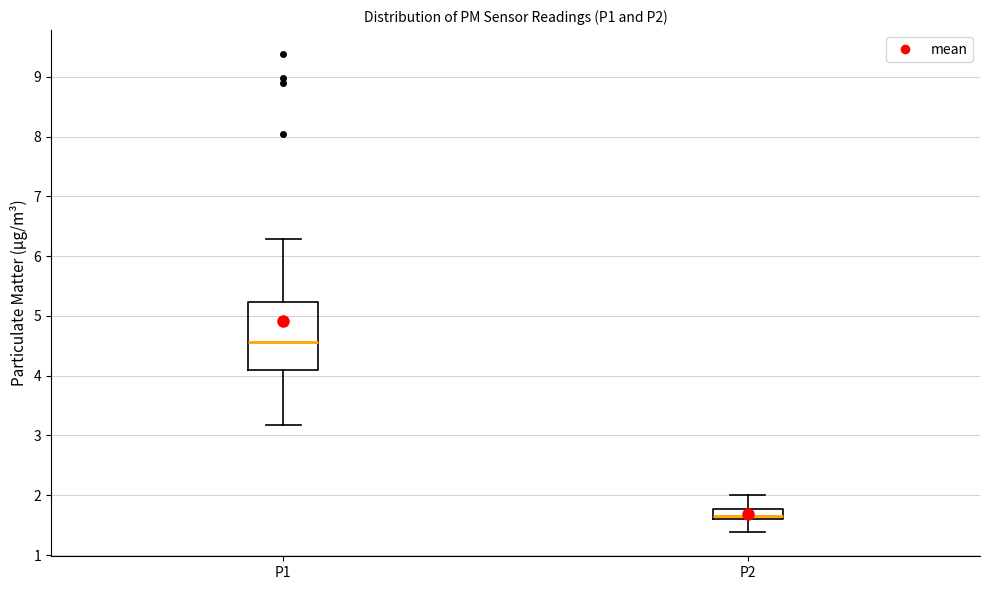

Which box has the lowest median line?

P2